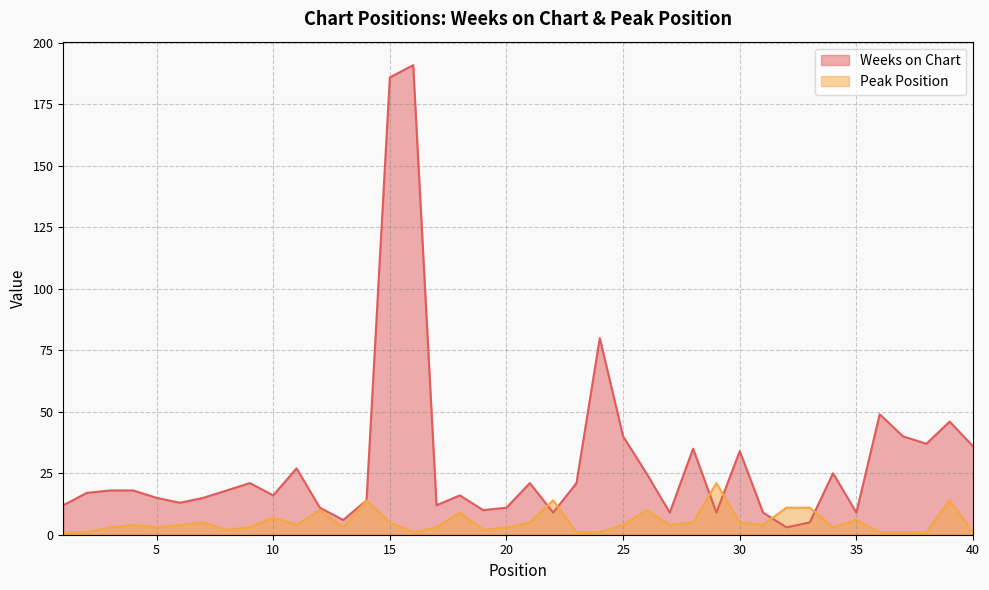

What is the highest value of the Peak Position series?

21